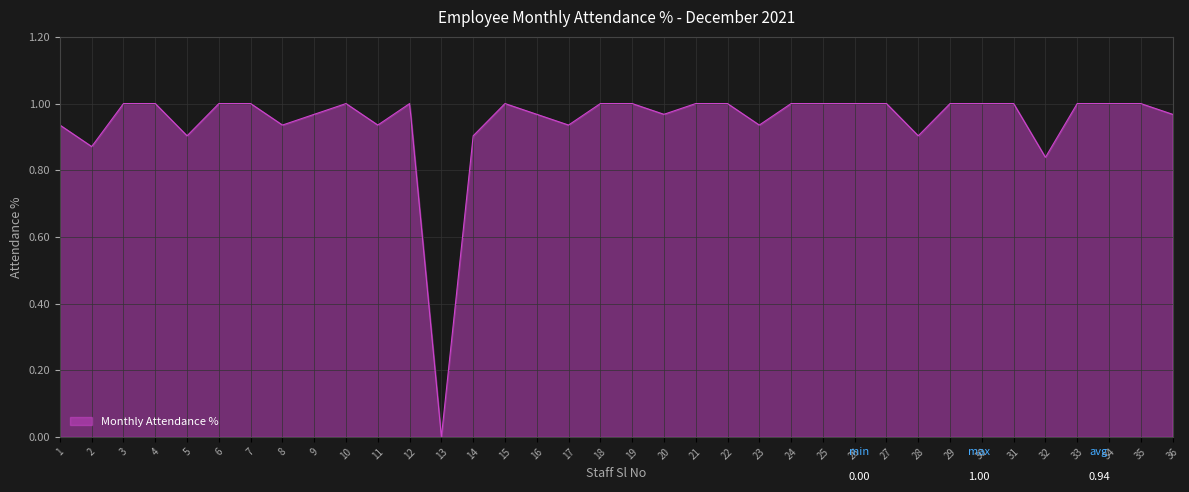

Which category has the lowest value across all series?

13